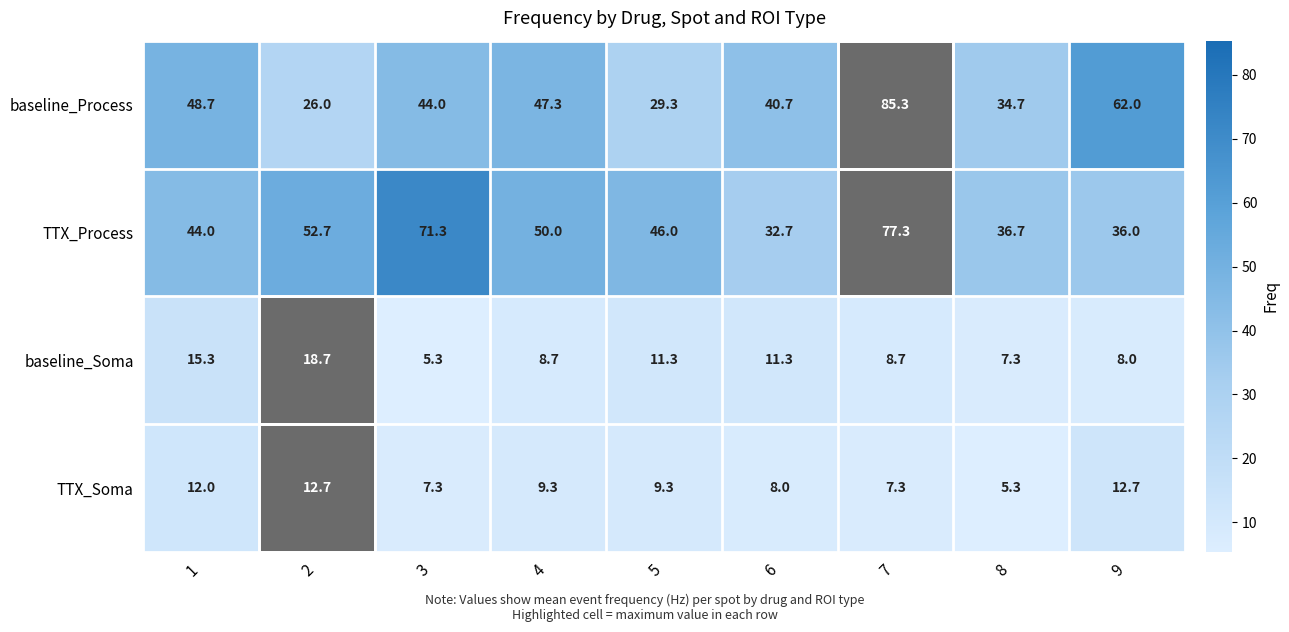

At which category is the sum across all series the highest?

7